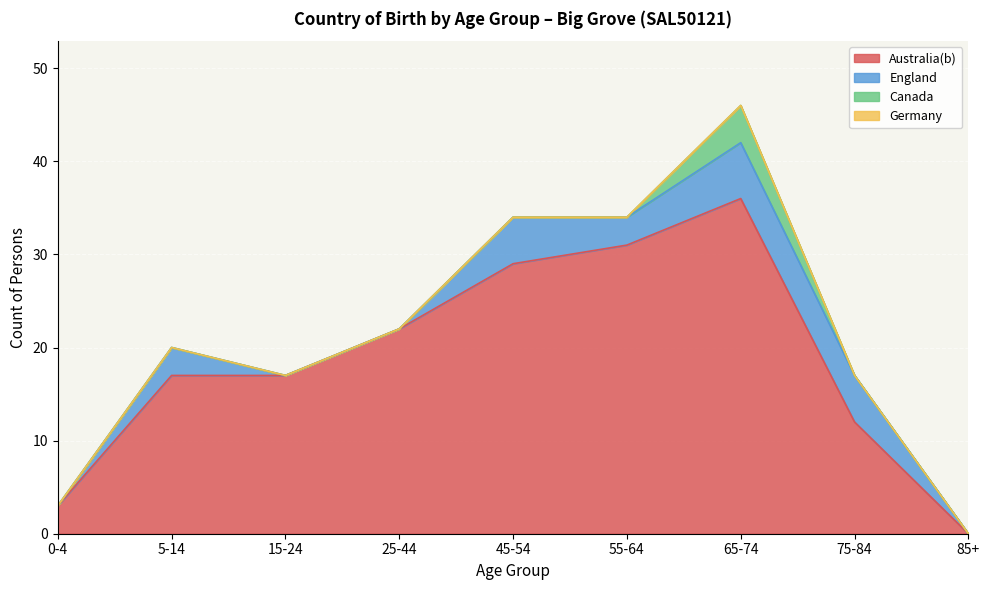

Reading left to right, list all the values displayed in this chart.

Australia(b): 3	17	17	22	29	31	36	12	0
England: 0	3	0	0	5	3	6	5	0
Canada: 0	0	0	0	0	0	4	0	0
Germany: 0	0	0	0	0	0	0	0	0